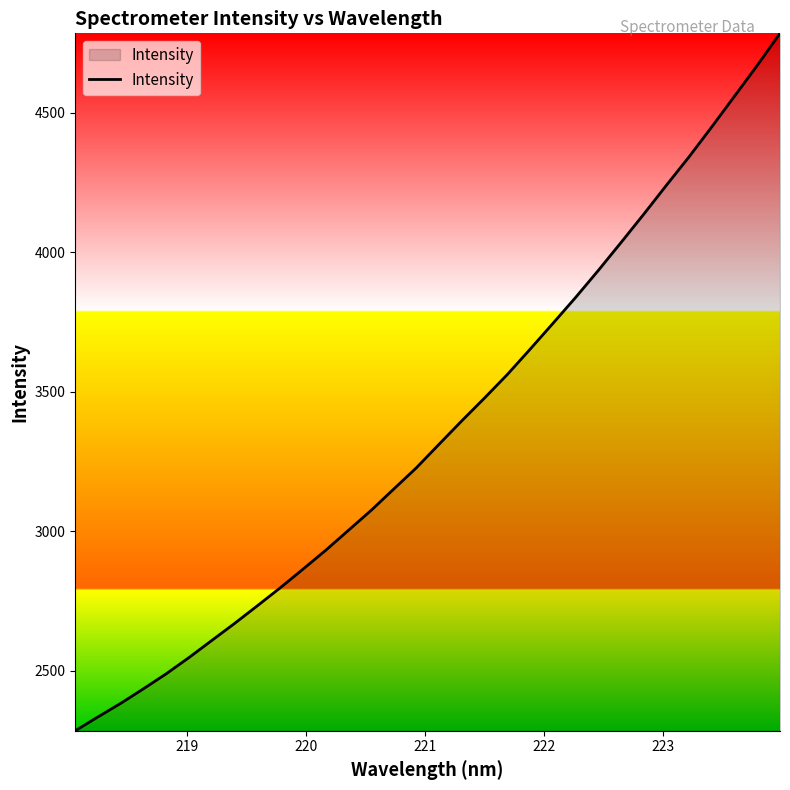

What is the difference between the maximum and minimum values?

2500.3